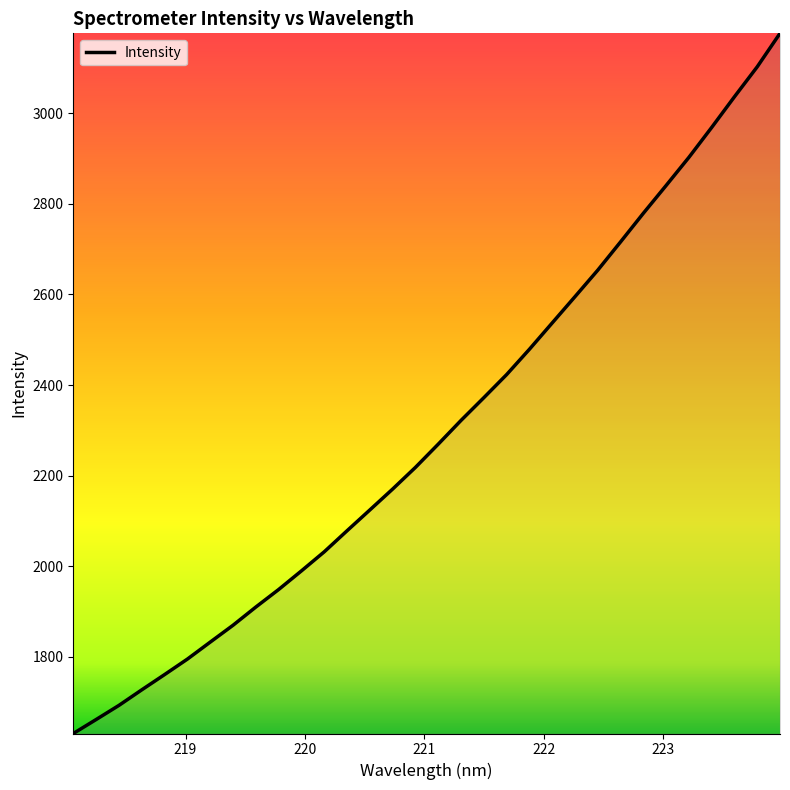

What is the maximum value shown in the chart?

3176.2